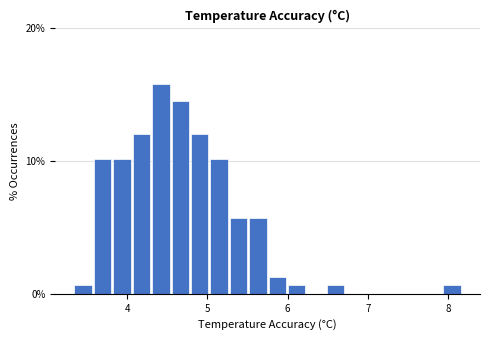

Read against the x-axis, roughly where is the centre of the tallest bar?

4.4